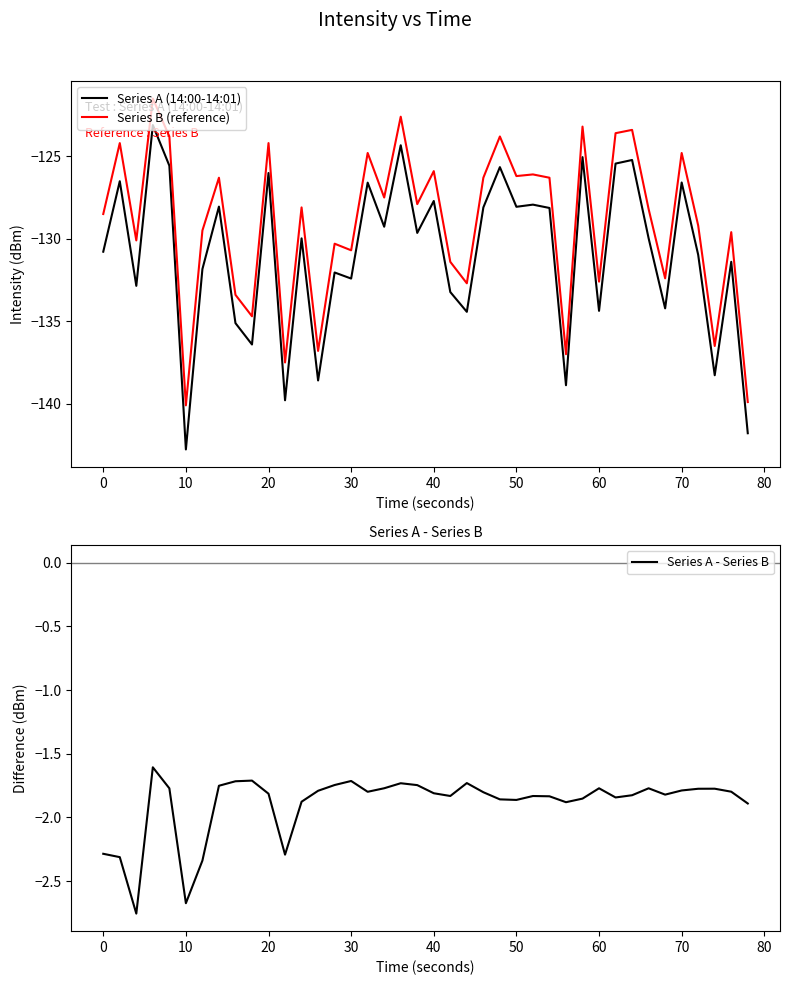

True or false: Series B (reference) has a value of -61.0 at 70.

False